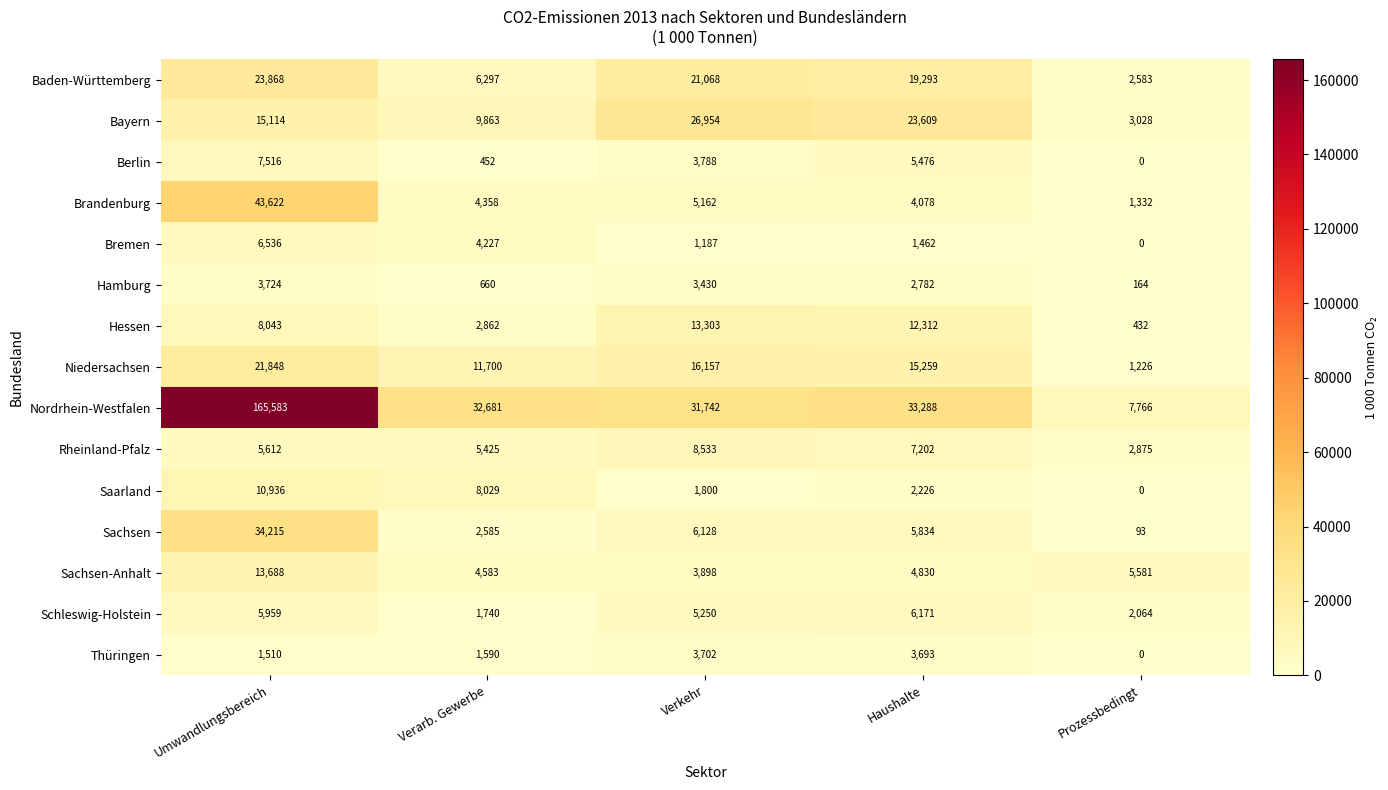

What is the difference between the maximum and minimum values in the Berlin series?

7516